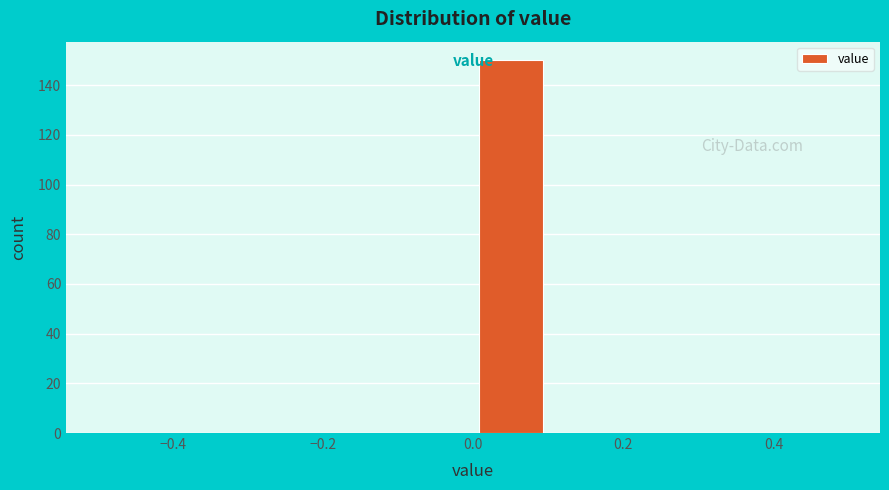

Reading left to right, list every bar in this chart as the range it spans on the x-axis followed by its height. The values are not printed on the chart, so give them approximately, as read against the axis.

-0.5 to -0.4: 0
-0.4 to -0.3: 0
-0.3 to -0.2: 0
-0.2 to -0.1: 0
-0.1 to 0.0: 0
0.0 to 0.1: 150
0.1 to 0.2: 0
0.2 to 0.3: 0
0.3 to 0.4: 0
0.4 to 0.5: 0